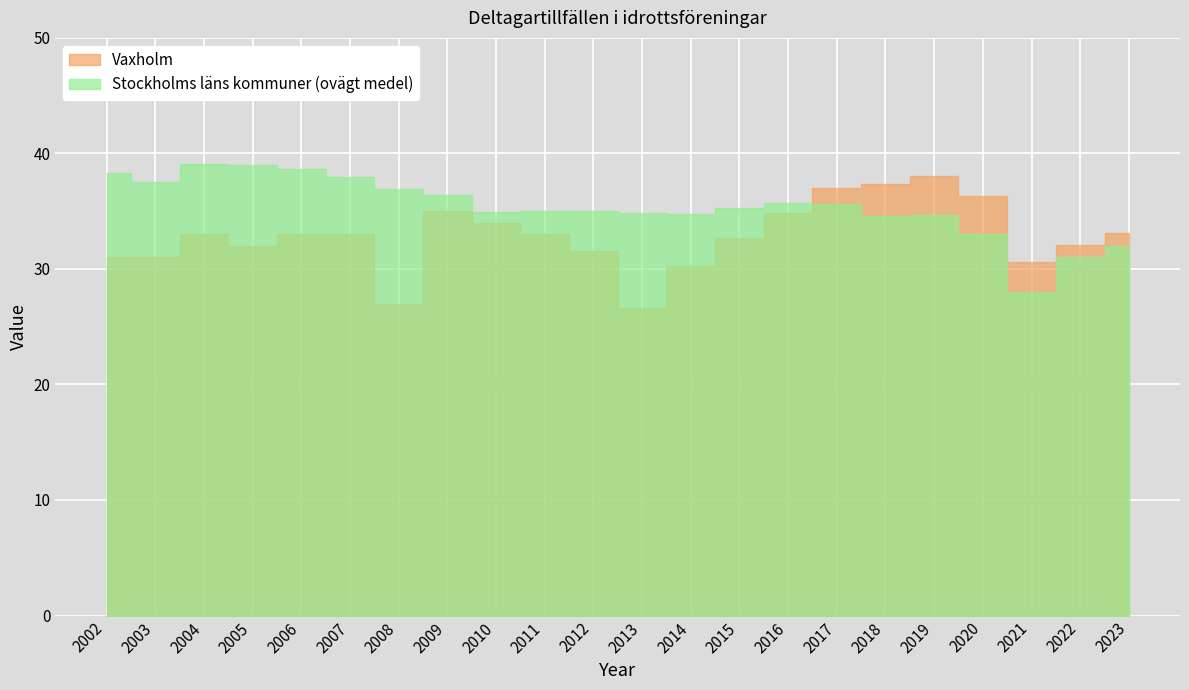

True or false: Stockholms läns kommuner (ovägt medel) has a value of 46.2 at 2022.

False